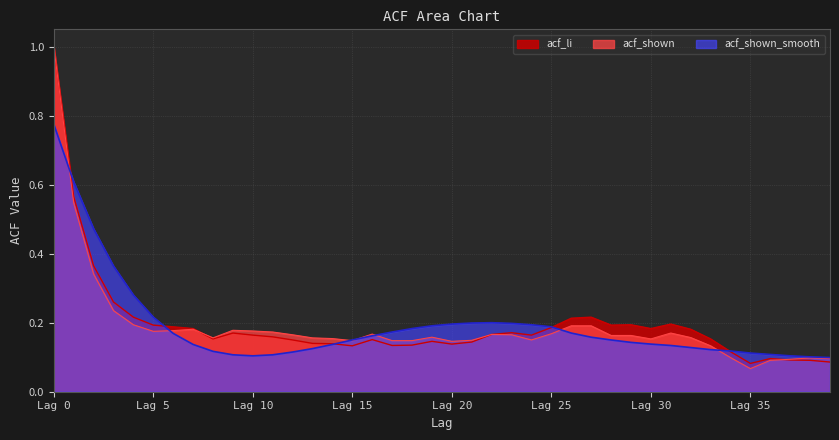

What is the greatest value displayed?

1.0